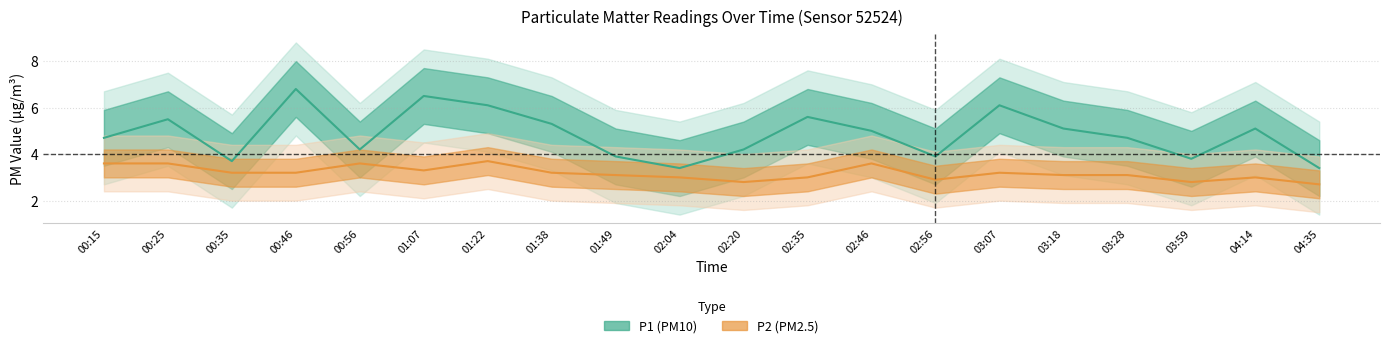

Reading right to left, what are all the values shown in this chart?

P1: 04:35=3.4	04:14=5.1	03:59=3.8	03:28=4.7	03:18=5.1	03:07=6.1	02:56=3.9	02:46=5.0	02:35=5.6	02:20=4.2	02:04=3.4	01:49=3.9	01:38=5.3	01:22=6.1	01:07=6.5	00:56=4.2	00:46=6.8	00:35=3.7	00:25=5.5	00:15=4.7
P2: 04:35=2.7	04:14=3.0	03:59=2.8	03:28=3.1	03:18=3.1	03:07=3.2	02:56=2.9	02:46=3.6	02:35=3.0	02:20=2.8	02:04=3.0	01:49=3.1	01:38=3.2	01:22=3.7	01:07=3.3	00:56=3.6	00:46=3.2	00:35=3.2	00:25=3.6	00:15=3.6